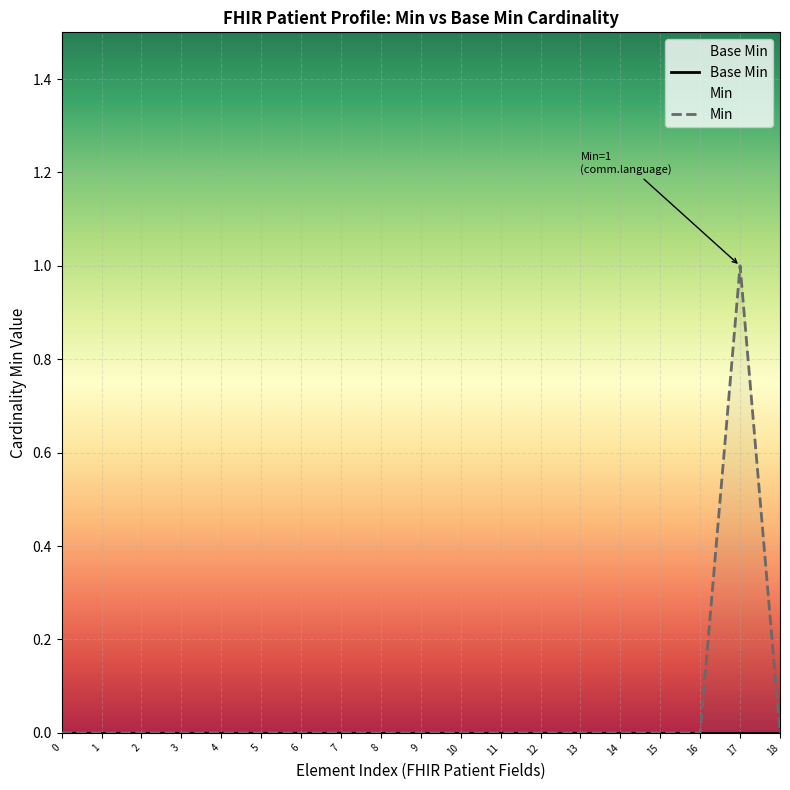

Reading left to right, transcribe all the data shown in this chart.

Base Min: 0	0	0	0	0	0	0	0	0	0	0	0	0	0	0	0	0	0	0
Min: 0	0	0	0	0	0	0	0	0	0	0	0	0	0	0	0	0	1	0